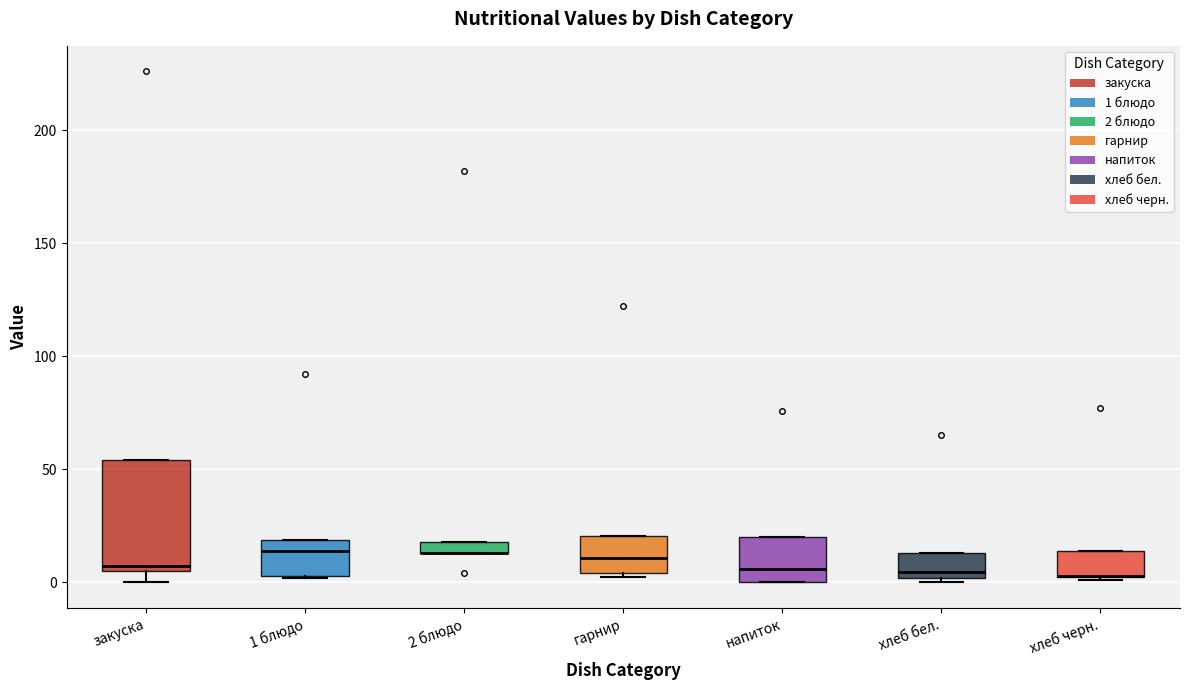

Where does the median line of the box for напиток sit on the y-axis? The values are not printed on the chart, so give them approximately, as read against the axis.

5